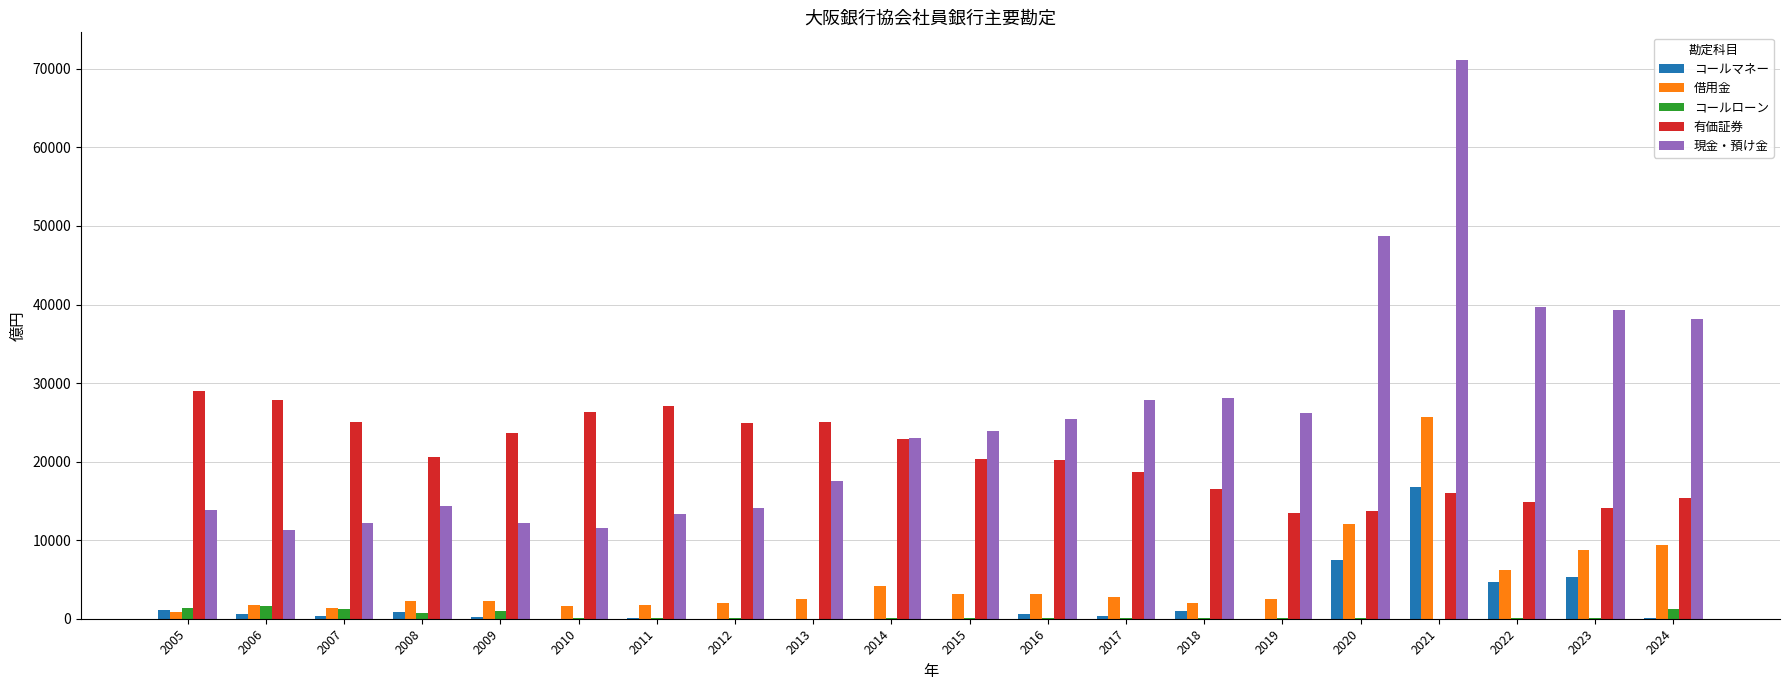

What is the maximum value shown in the chart?

71101